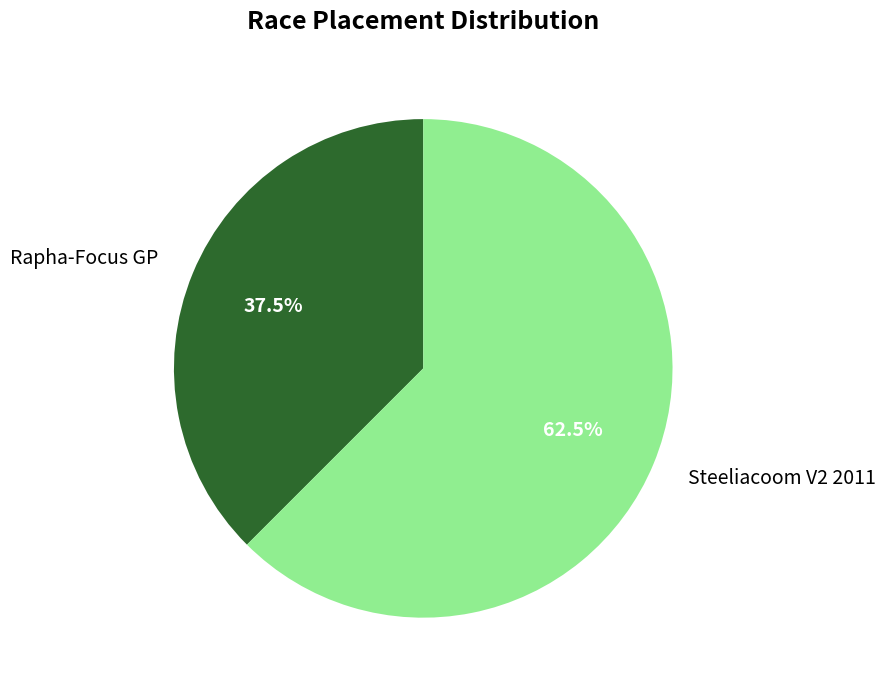

How many segments does this pie chart have?

2